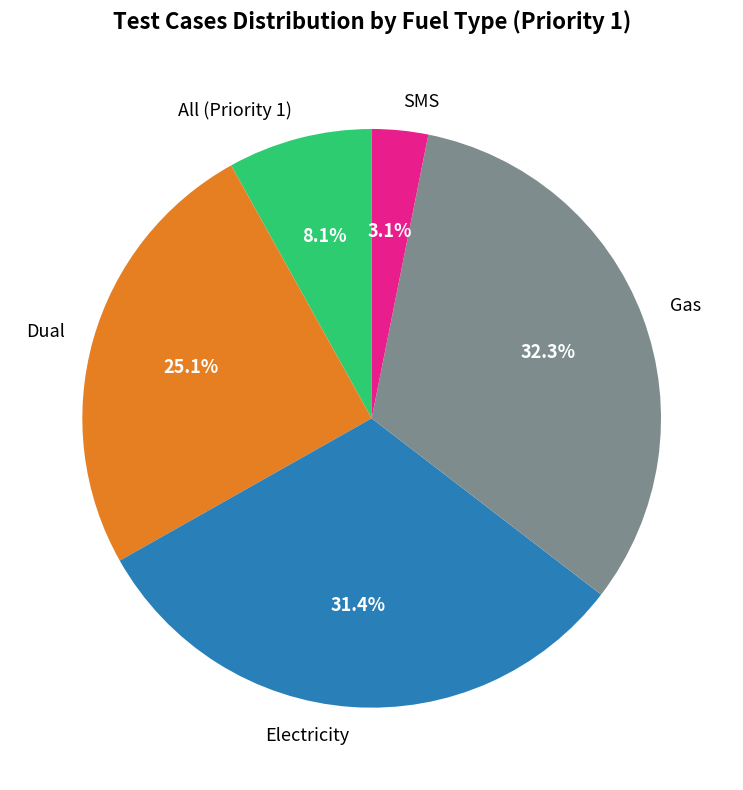

Which slice is the largest?

Gas